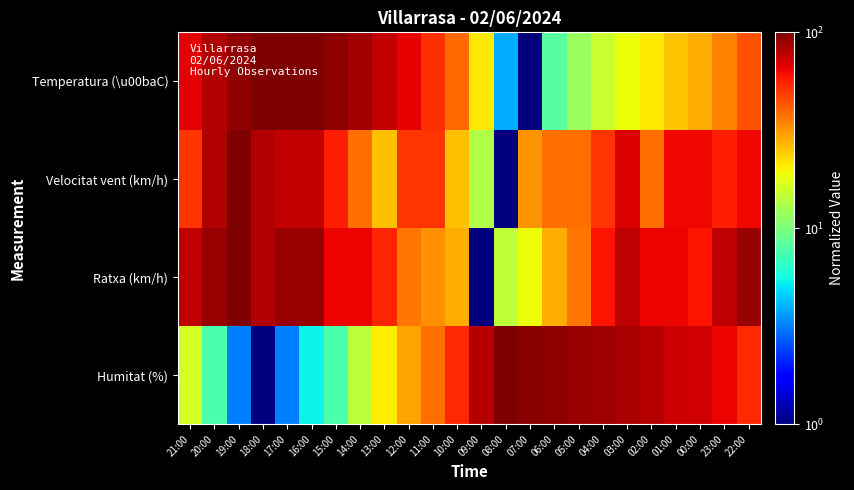

List the series in order of their peak value, lowest first.

Temperatura (\u00baC), Velocitat vent (km/h), Ratxa (km/h), Humitat (%)